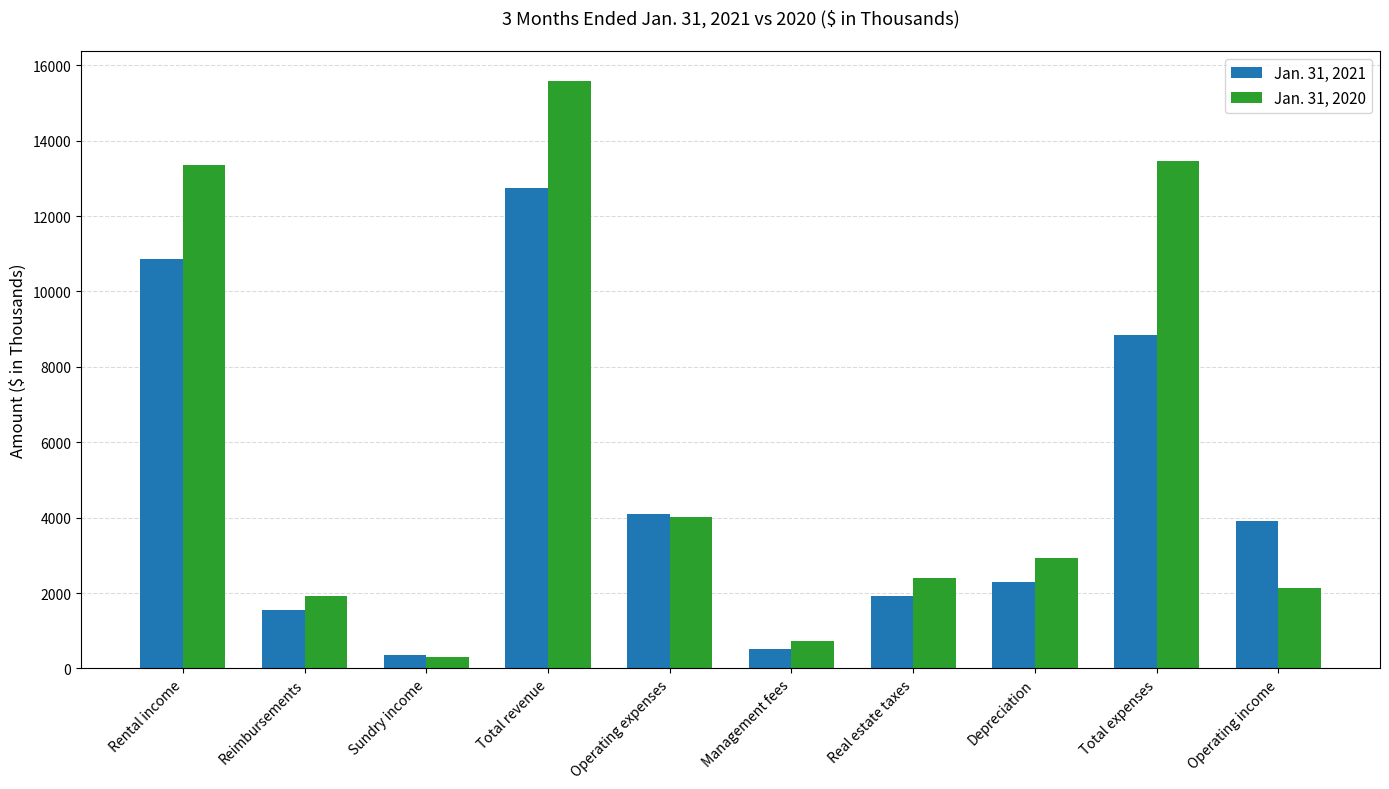

The Jan. 31, 2021 series shows 8846 at Total expenses. True or false?

True